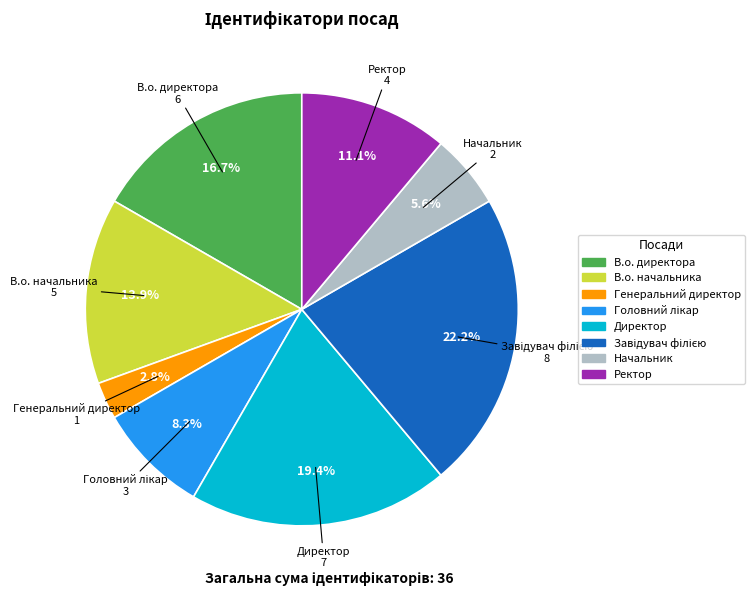

How many segments does this pie chart have?

8